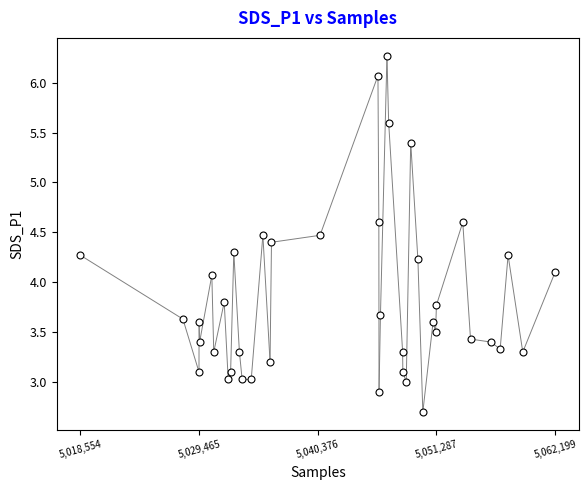

What is the range of Y values (max minus min)?

3.6